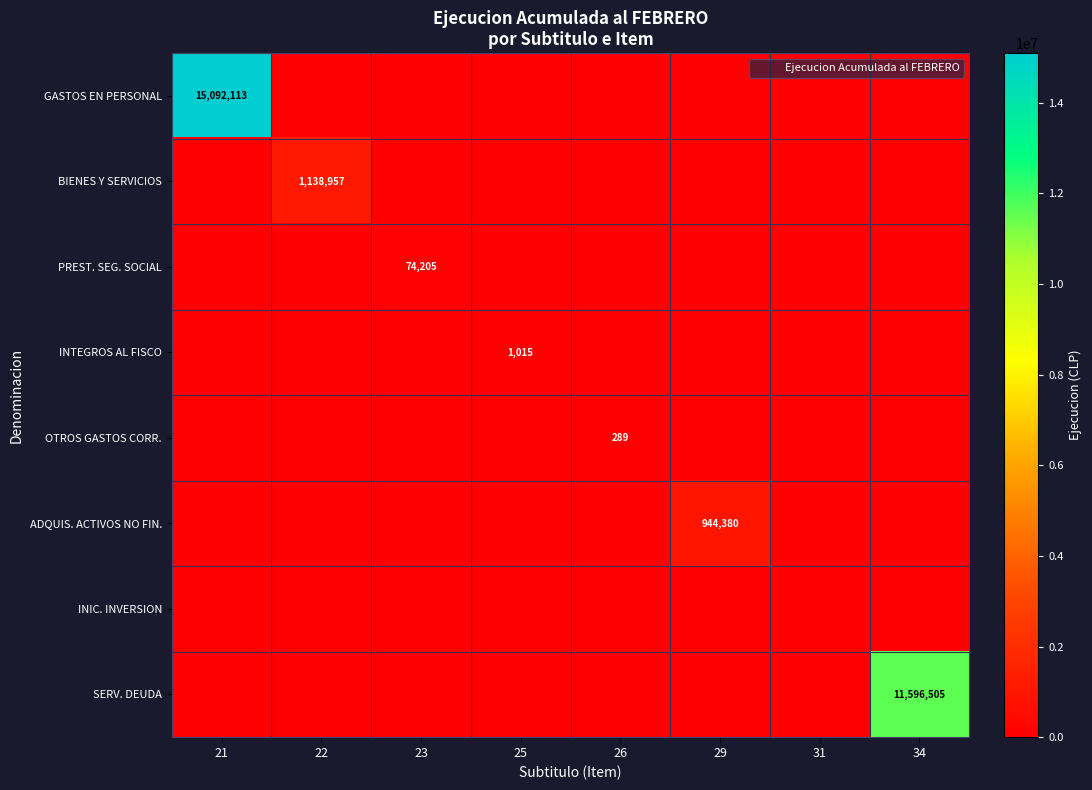

Between 23 and 26, which series saw the biggest shift?

PREST. SEG. SOCIAL